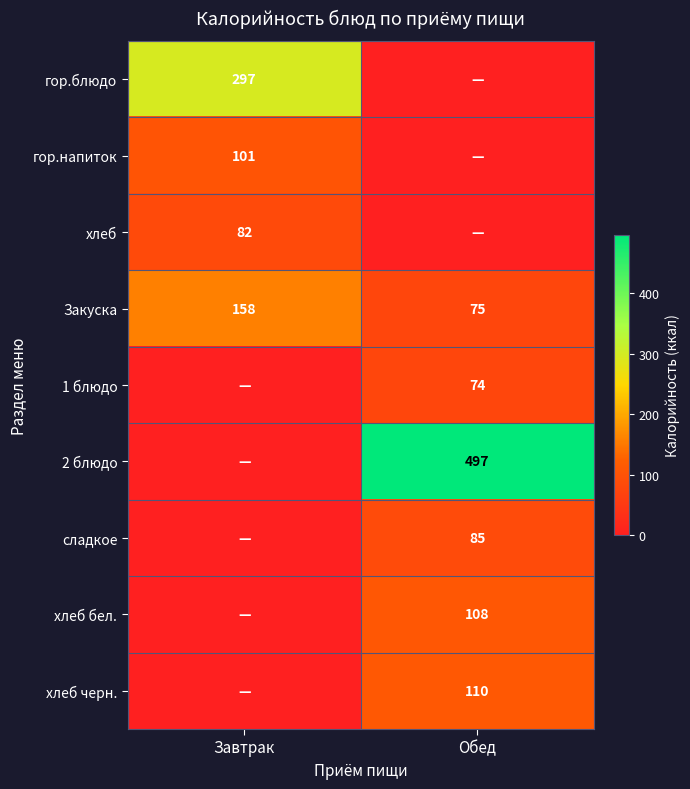

Which category has the highest value in the Закуска series?

Завтрак